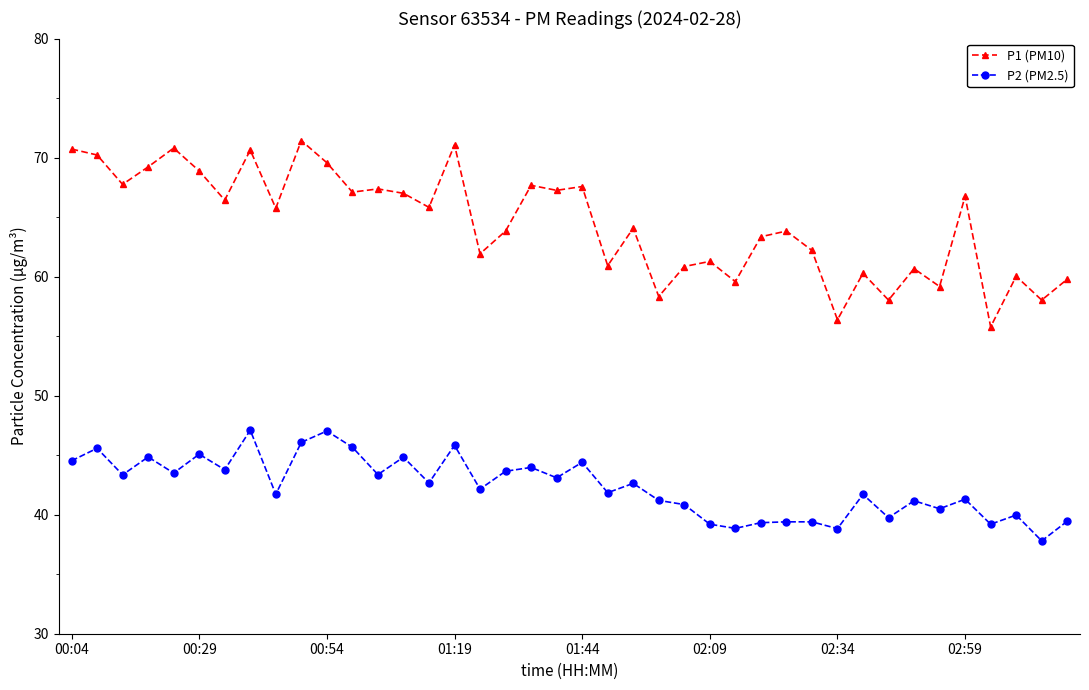

What is the value of the P2 (PM2.5) point at the 24th from the left?

41.2